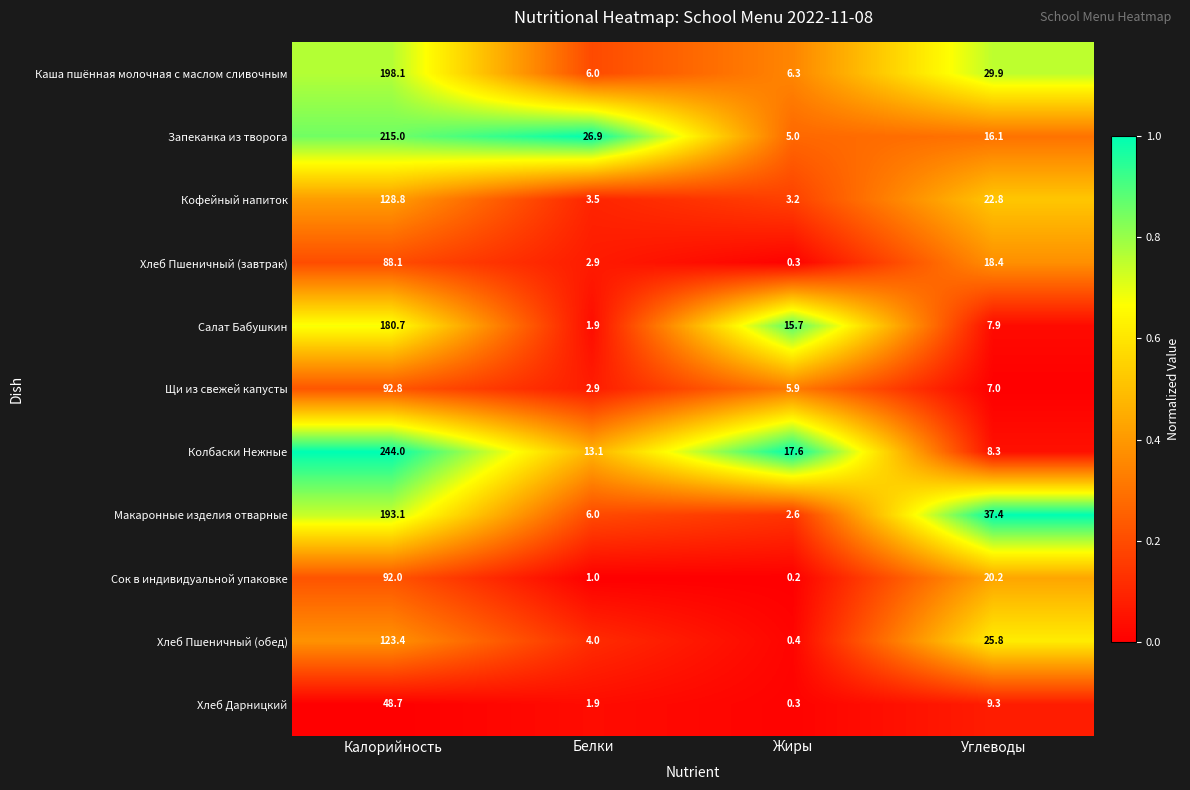

List the labels in order of Хлеб Пшеничный (обед) value, largest first.

Калорийность, Углеводы, Белки, Жиры